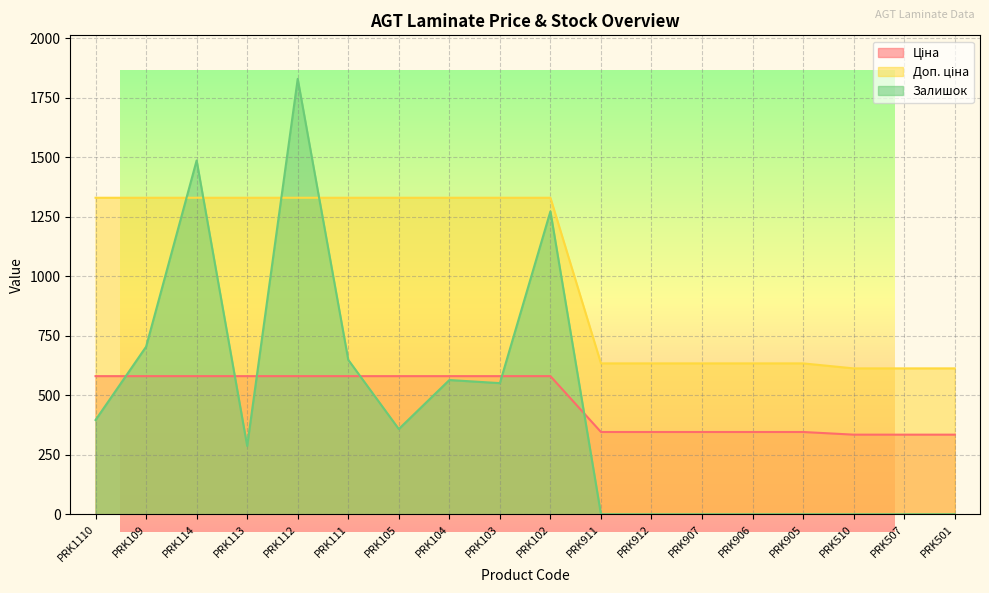

Reading right to left, extract all data points from this chart.

Ціна: 334.4	334.4	334.4	345.6	345.6	345.6	345.6	345.6	580.4	580.4	580.4	580.4	580.4	580.4	580.4	580.4	580.4	580.4
Доп. ціна: 613.0	613.0	613.0	634.0	634.0	634.0	634.0	634.0	1330.3	1330.3	1330.3	1330.3	1330.3	1330.3	1330.3	1330.3	1330.3	1330.3
Залишок: 0.0	0.0	0.0	0.0	0.0	0.0	0.0	0.0	1273.0	551.0	564.0	358.0	649.0	1830.0	287.0	1487.0	704.0	396.0